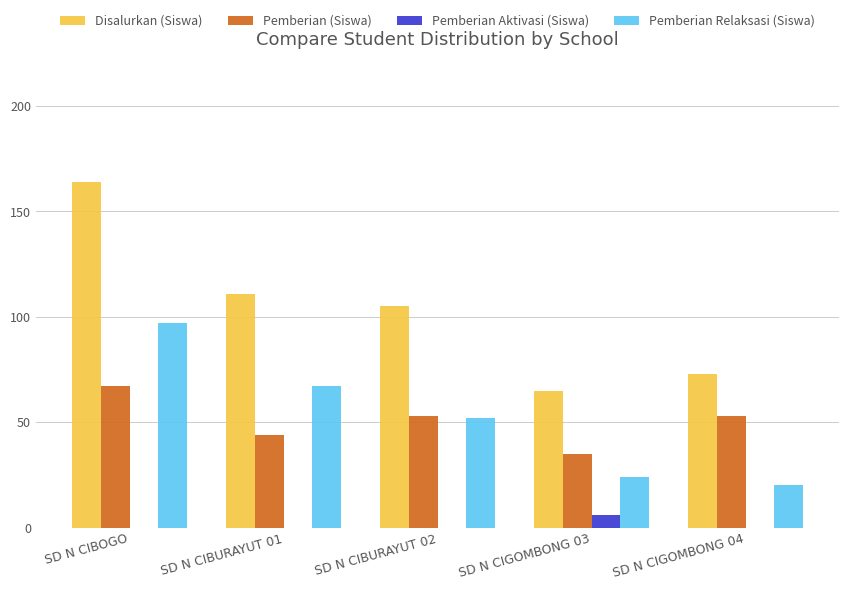

Which series changed the most between SD N CIBOGO and SD N CIGOMBONG 03?

Disalurkan (Siswa)